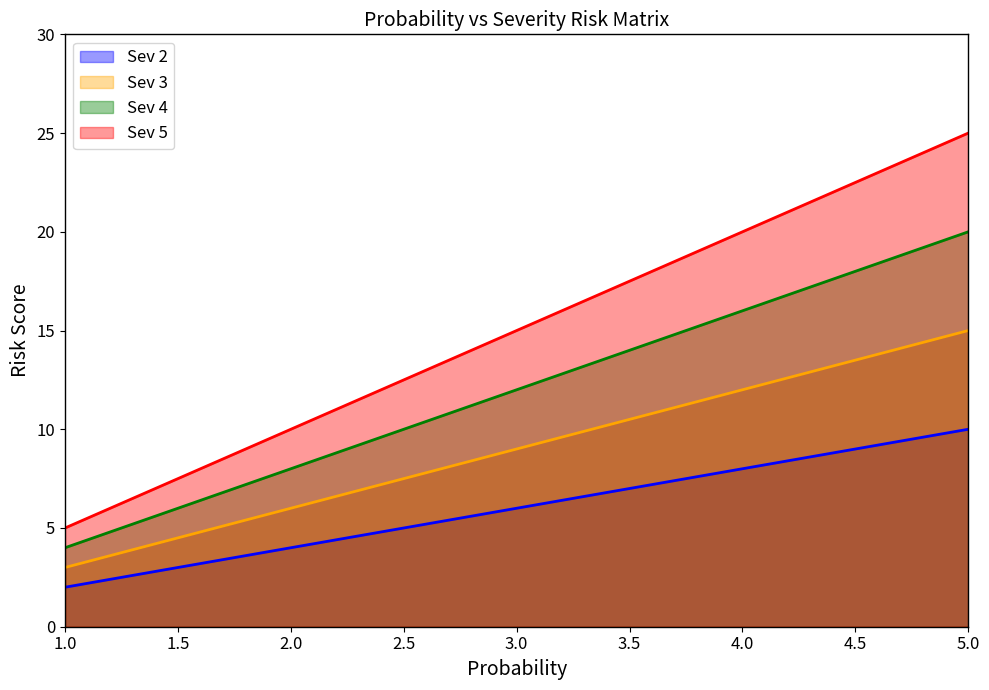

How many series are shown in this chart?

4